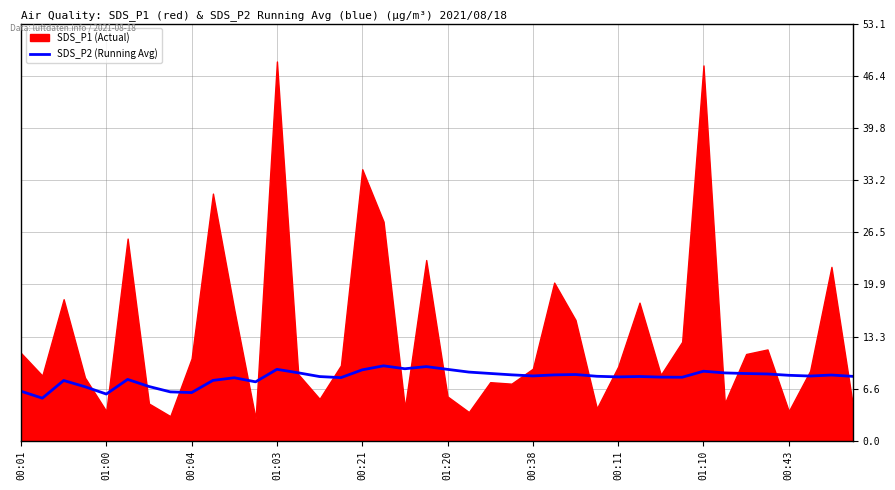

What is the highest value of the SDS_P2 (Running Avg) series?

9.5